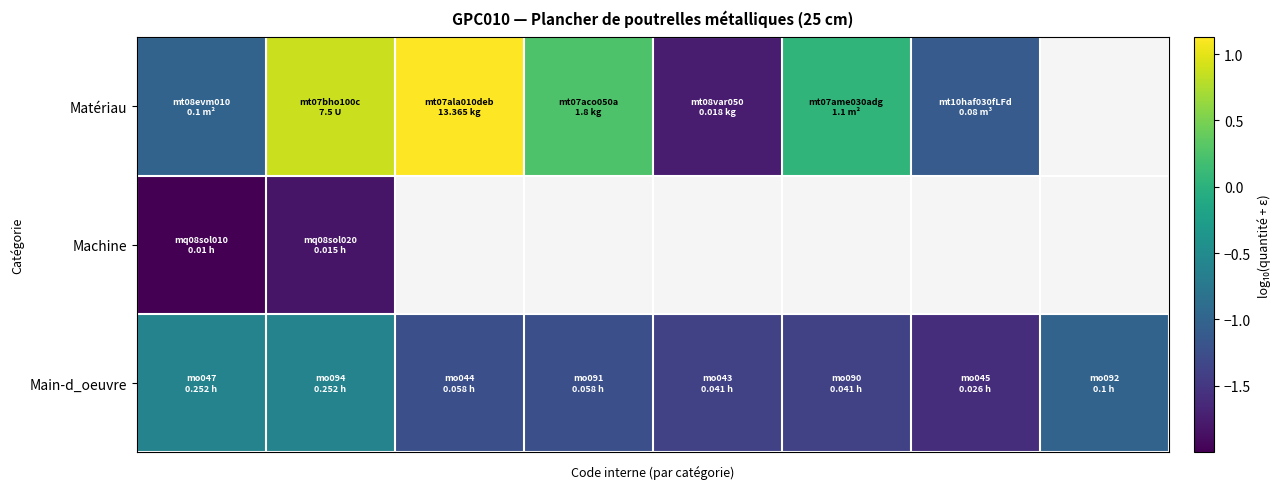

What is the maximum value for Matériau?

1.1